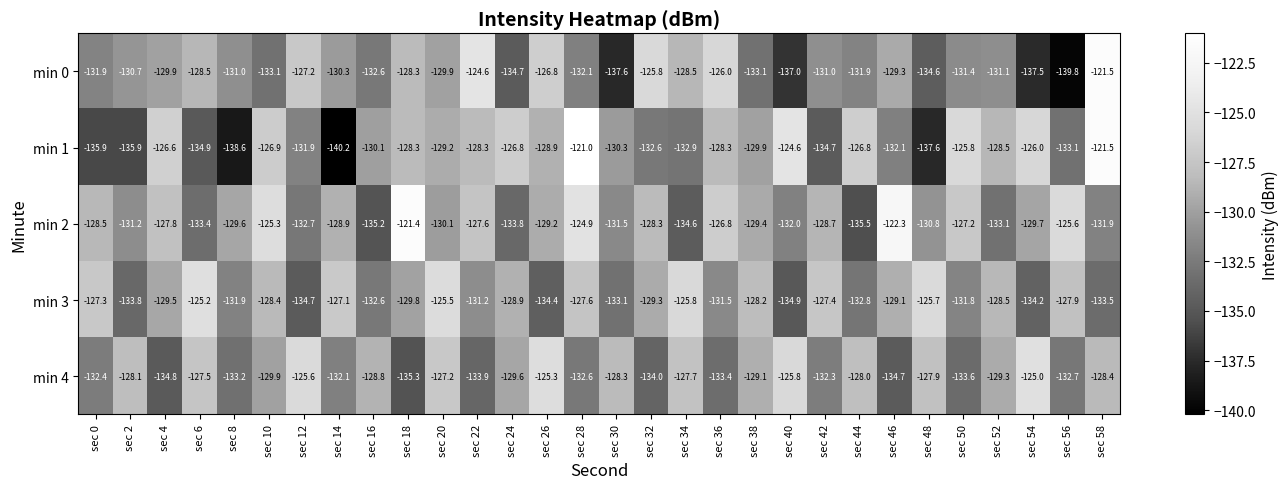

What is the sum of the min 2 values at sec 44 and sec 40?

-267.5